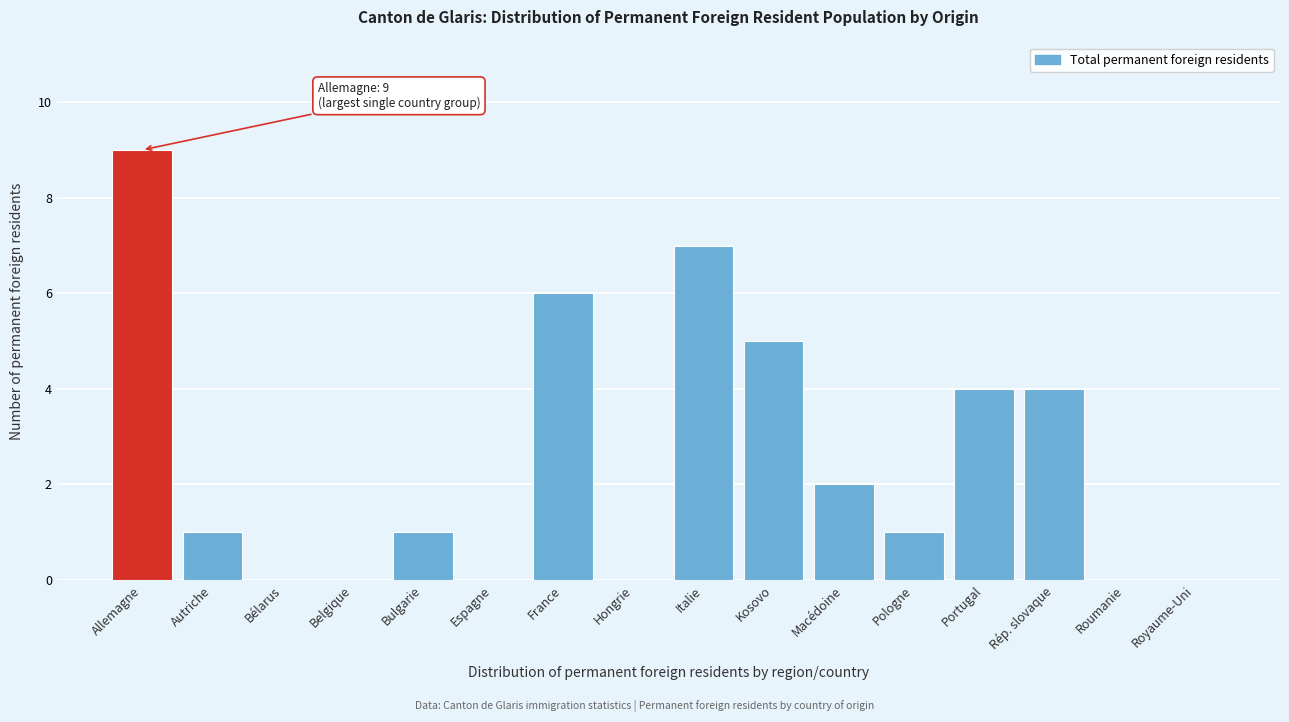

Reading left to right, what are all the values shown in this chart?

Allemagne=9	Autriche=1	Bélarus=0	Belgique=0	Bulgarie=1	Espagne=0	France=6	Hongrie=0	Italie=7	Kosovo=5	Macédoine=2	Pologne=1	Portugal=4	Rép. slovaque=4	Roumanie=0	Royaume-Uni=0